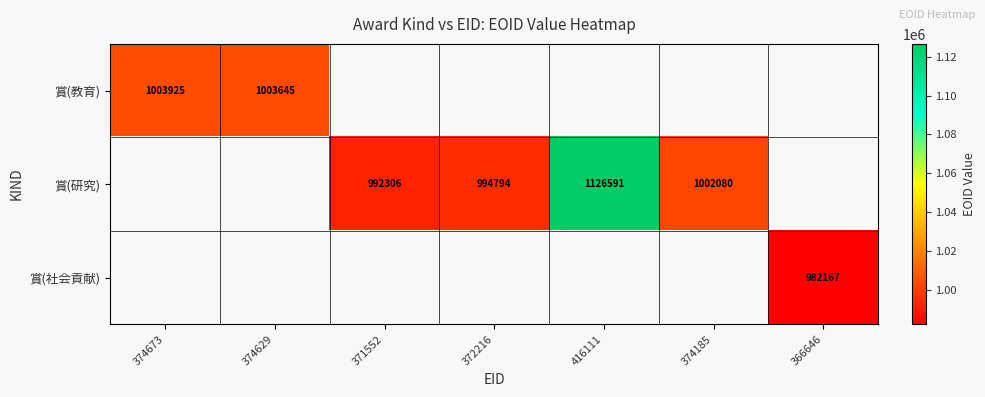

Is it true that 賞(教育) equals 1003925 at 374673?

True